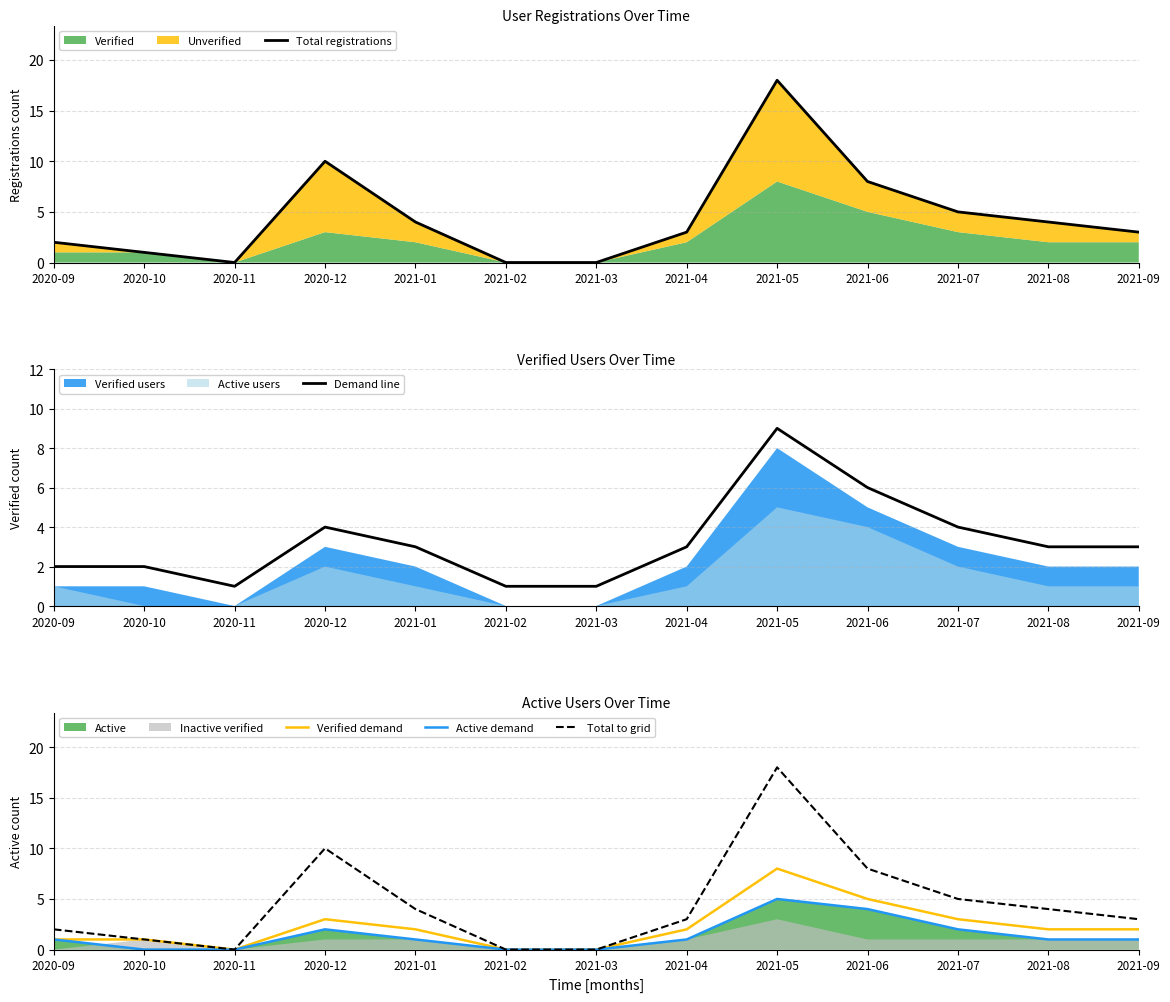

List the series in order of their peak value, lowest first.

Active demand, Verified demand, Demand line, Total registrations, Total to grid